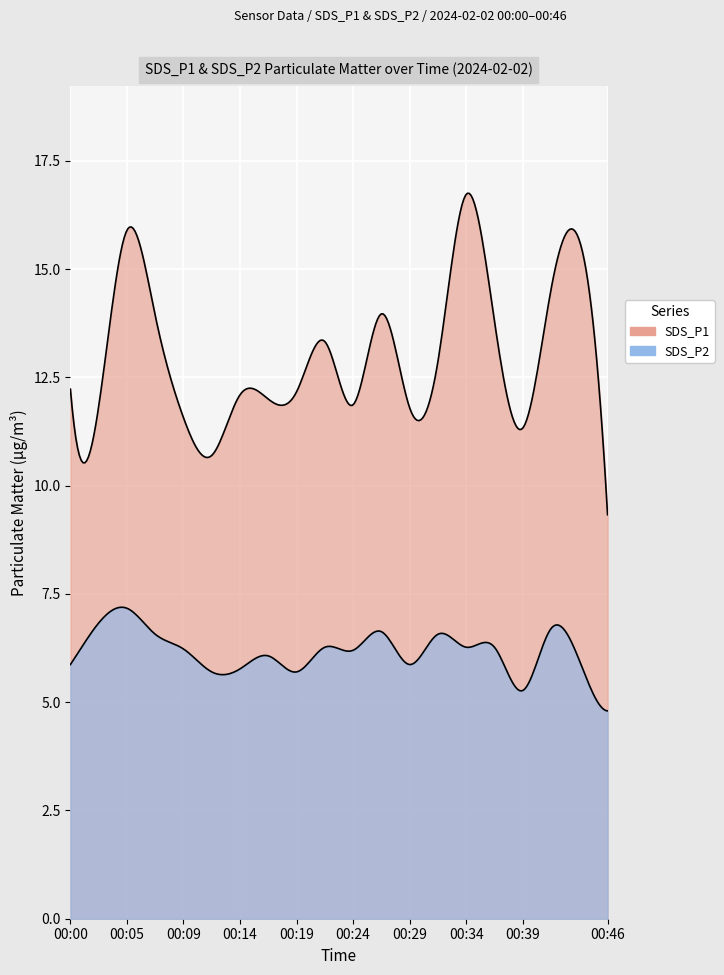

What is the difference between the SDS_P2 values at 00:39 and 00:05?

1.9